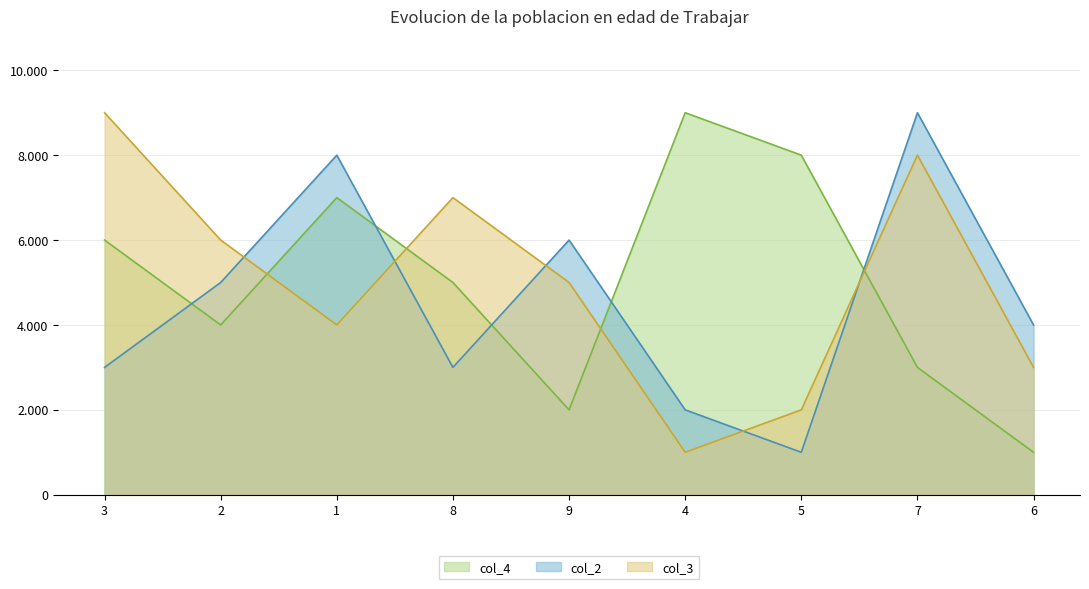

Where is the first local minimum for col_4?

2